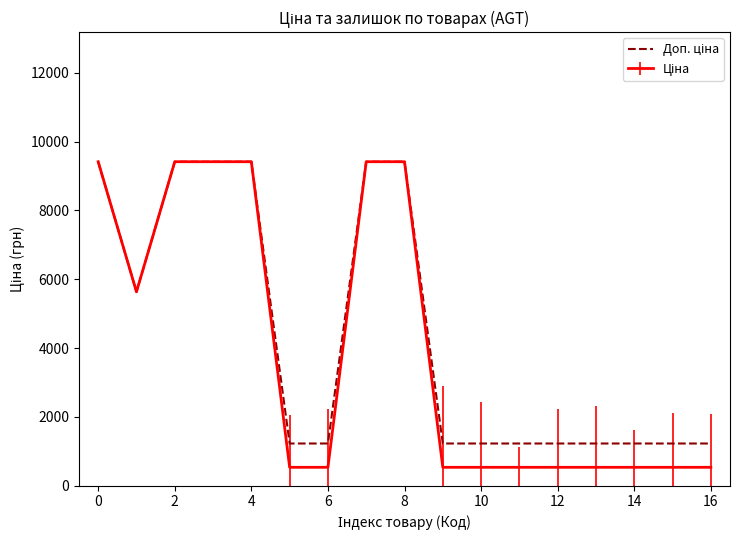

What is the smallest value displayed?

535.4